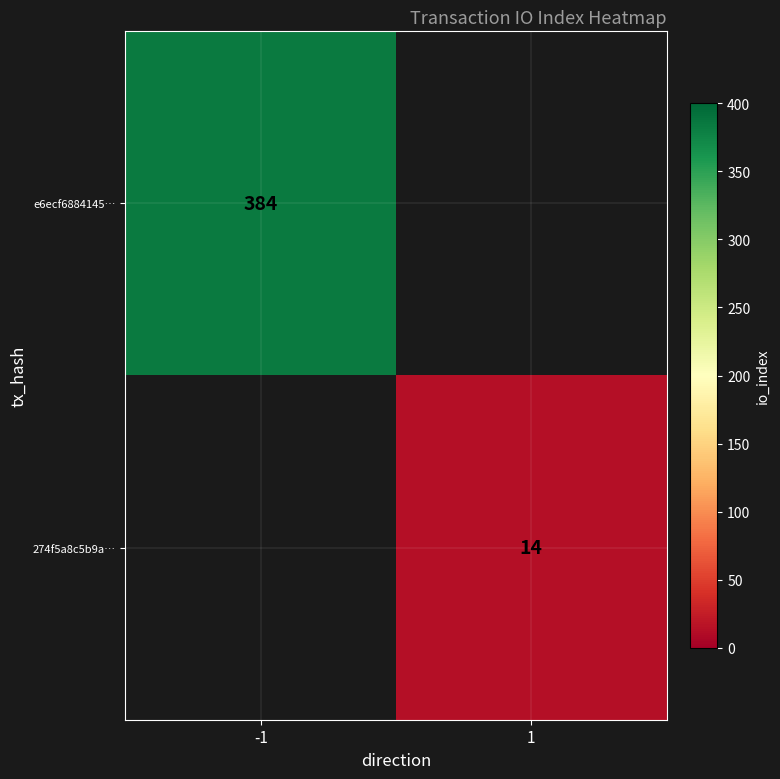

The e6ecf6884145… series shows 151 at -1. True or false?

False